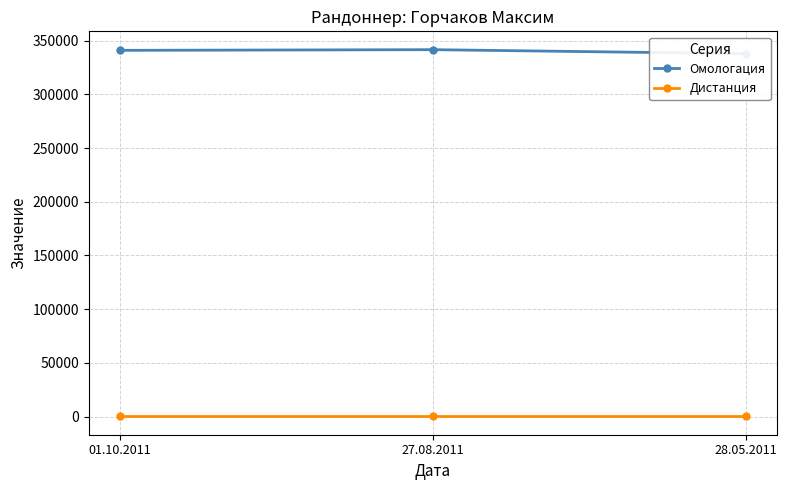

At which label is Омологация closest to 339774?

01.10.2011